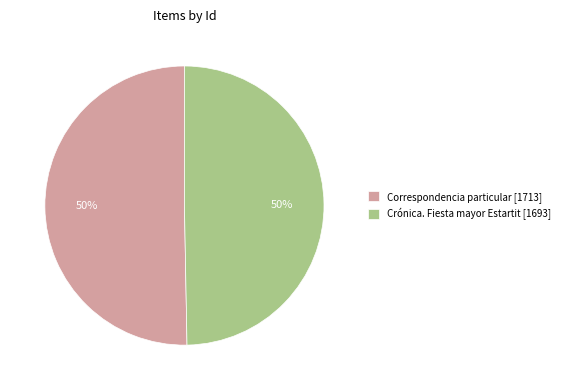

What is the ratio of the value at Correspondencia particular [1713] to the value at Crónica. Fiesta mayor Estartit [1693]?

1.0